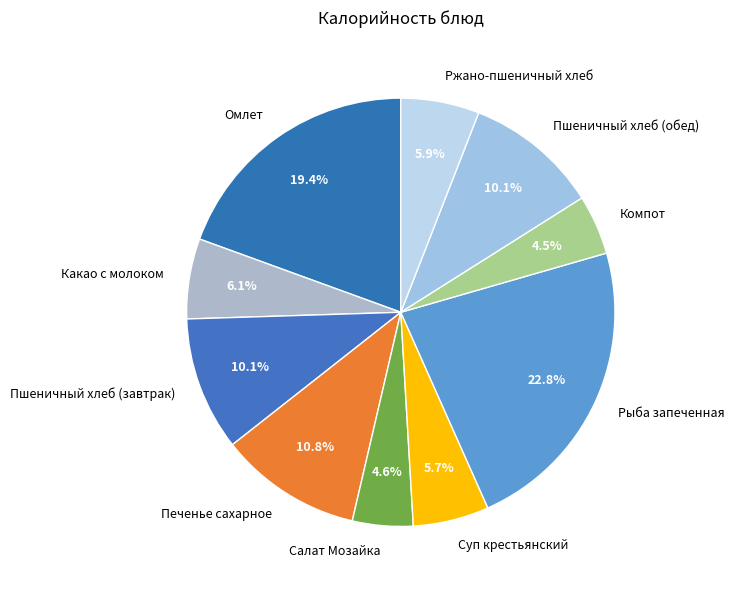

How many segments does this pie chart have?

10